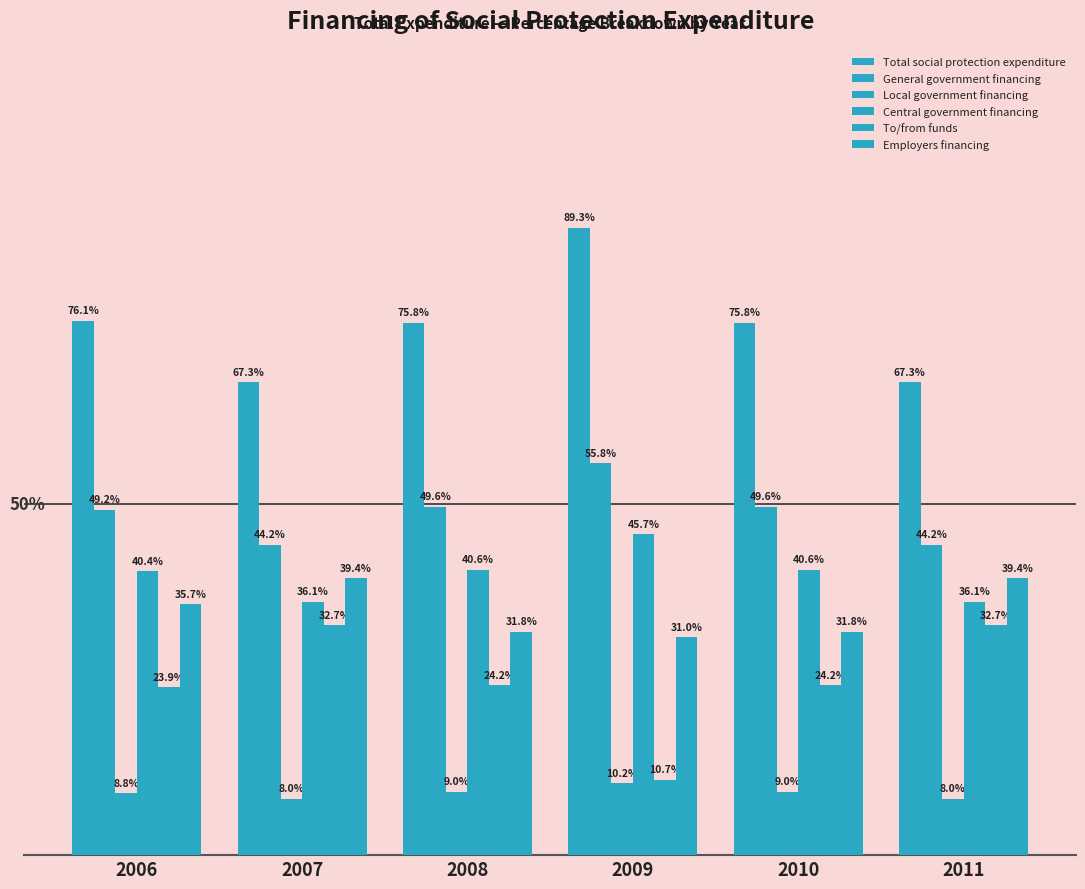

Read the Total social protection expenditure value at 2009.

89.3